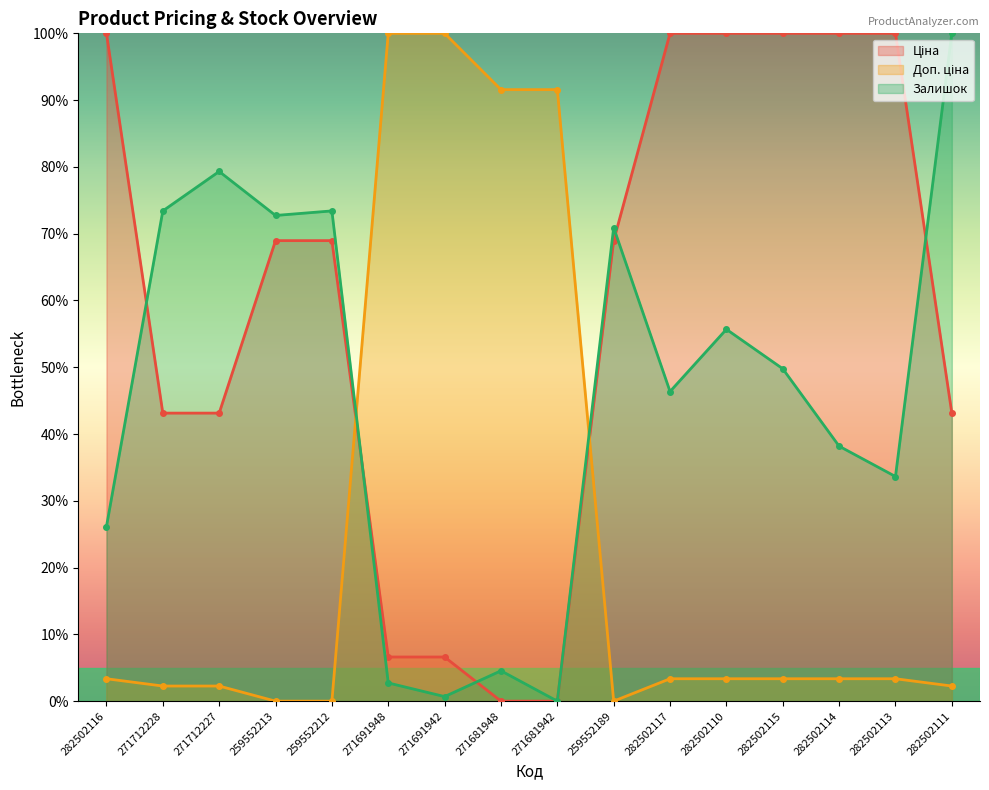

What is the approximate value of Залишок at 282502117?

46.4